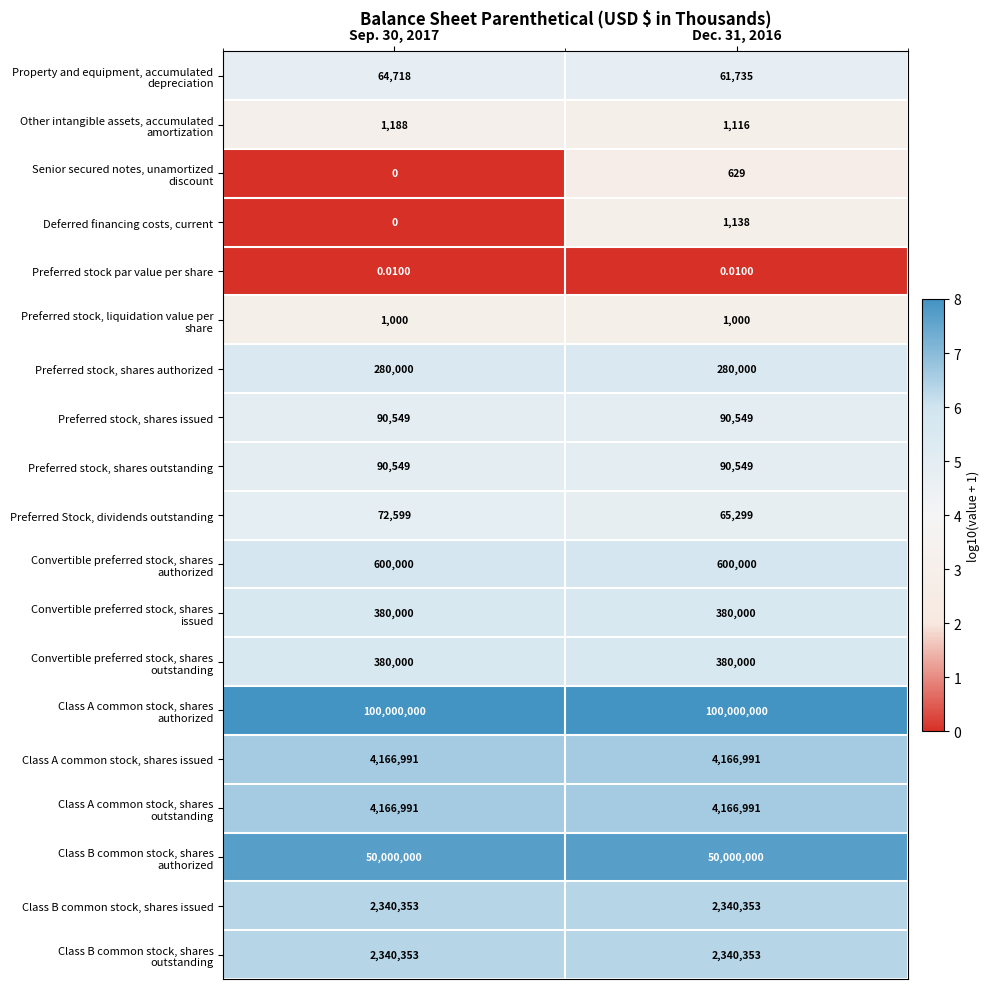

Between Sep. 30, 2017 and Dec. 31, 2016, which series saw the biggest shift?

Preferred Stock, dividends outstanding